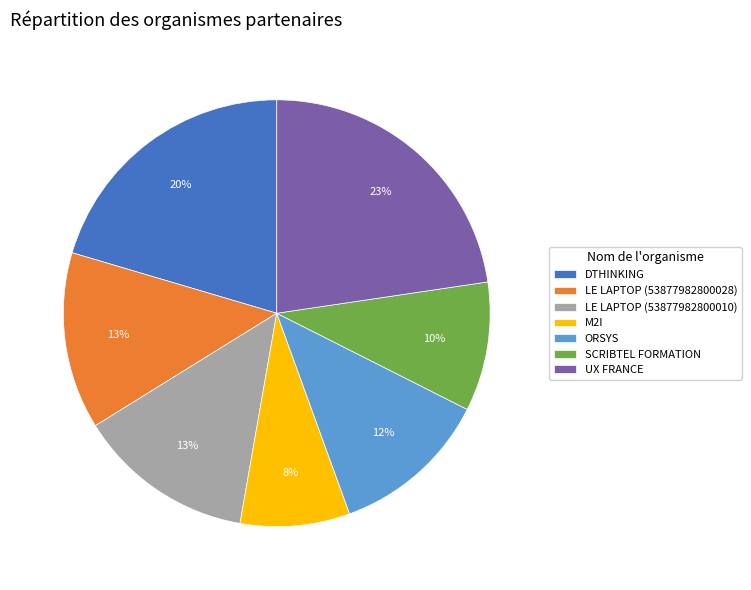

Does LE LAPTOP (53877982800028) represent more than half of the total?

No